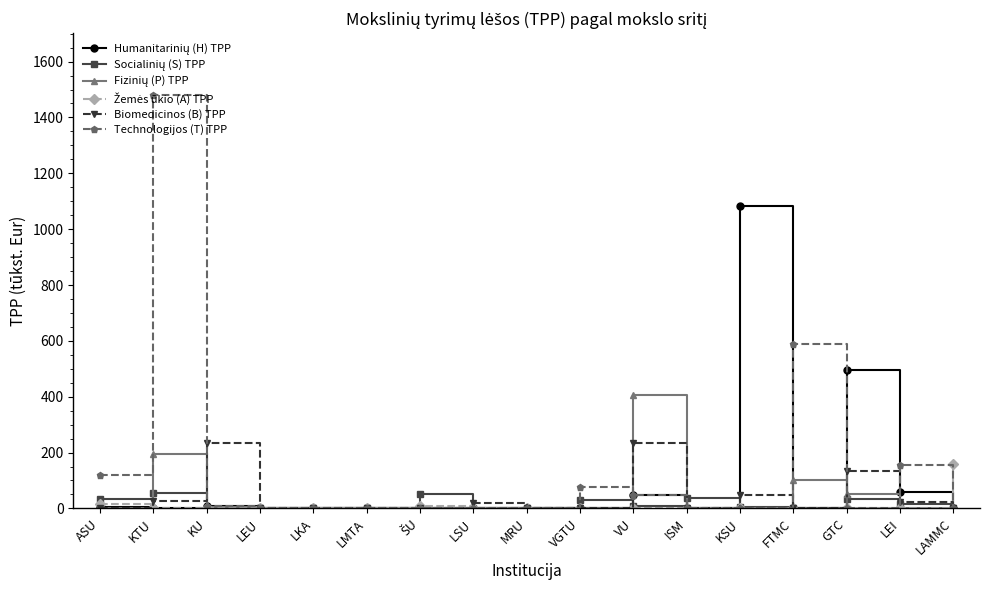

Which series changed the most between FTMC and LAMMC?

Technologijos (T) TPP